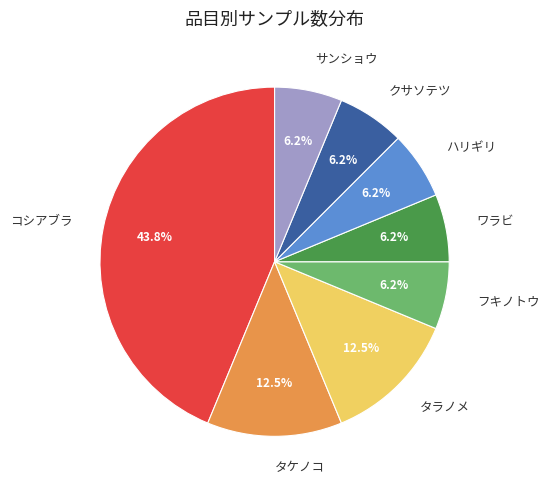

The クサソテツ slice represents 6% of the pie. True or false?

True